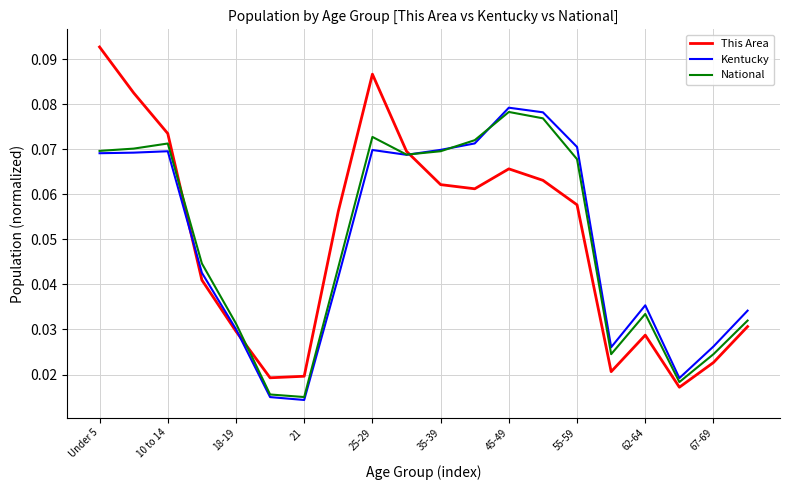

What are all the series names shown in the legend?

This Area, Kentucky, National